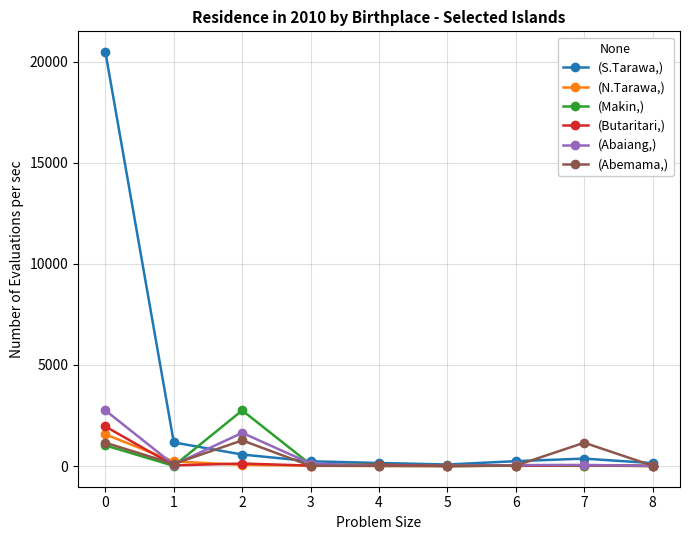

Where is the first local minimum for (Makin,)?

1